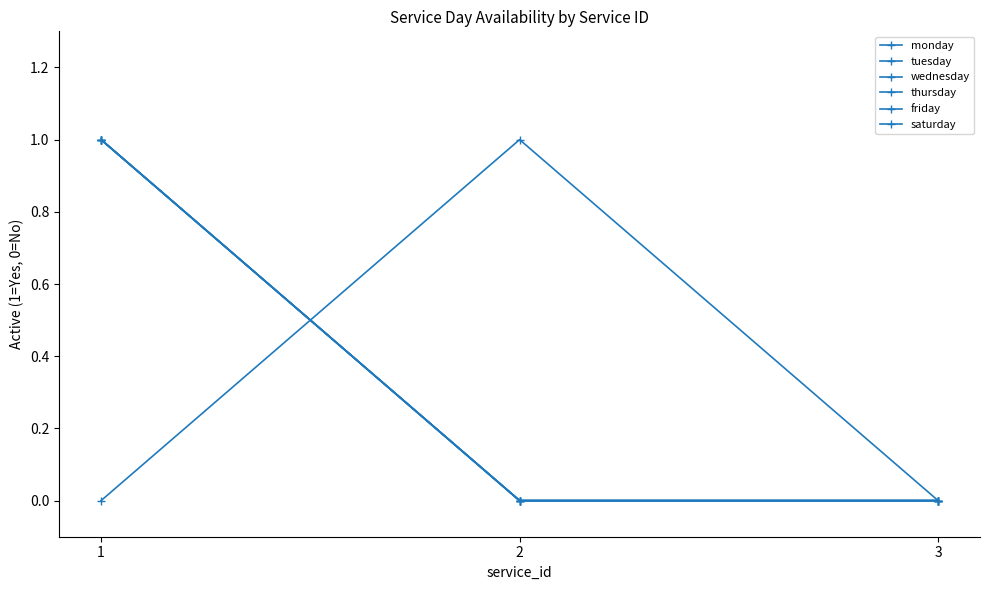

How many data points in saturday are above 0?

1